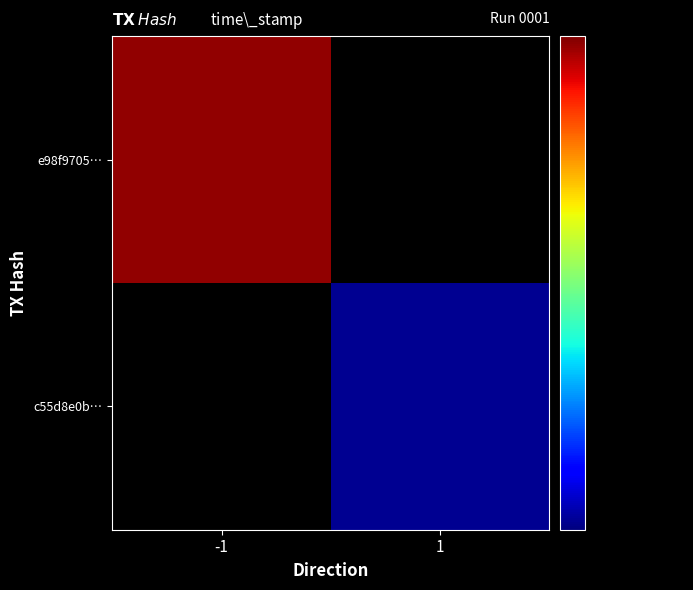

Count the number of categories in the chart.

2